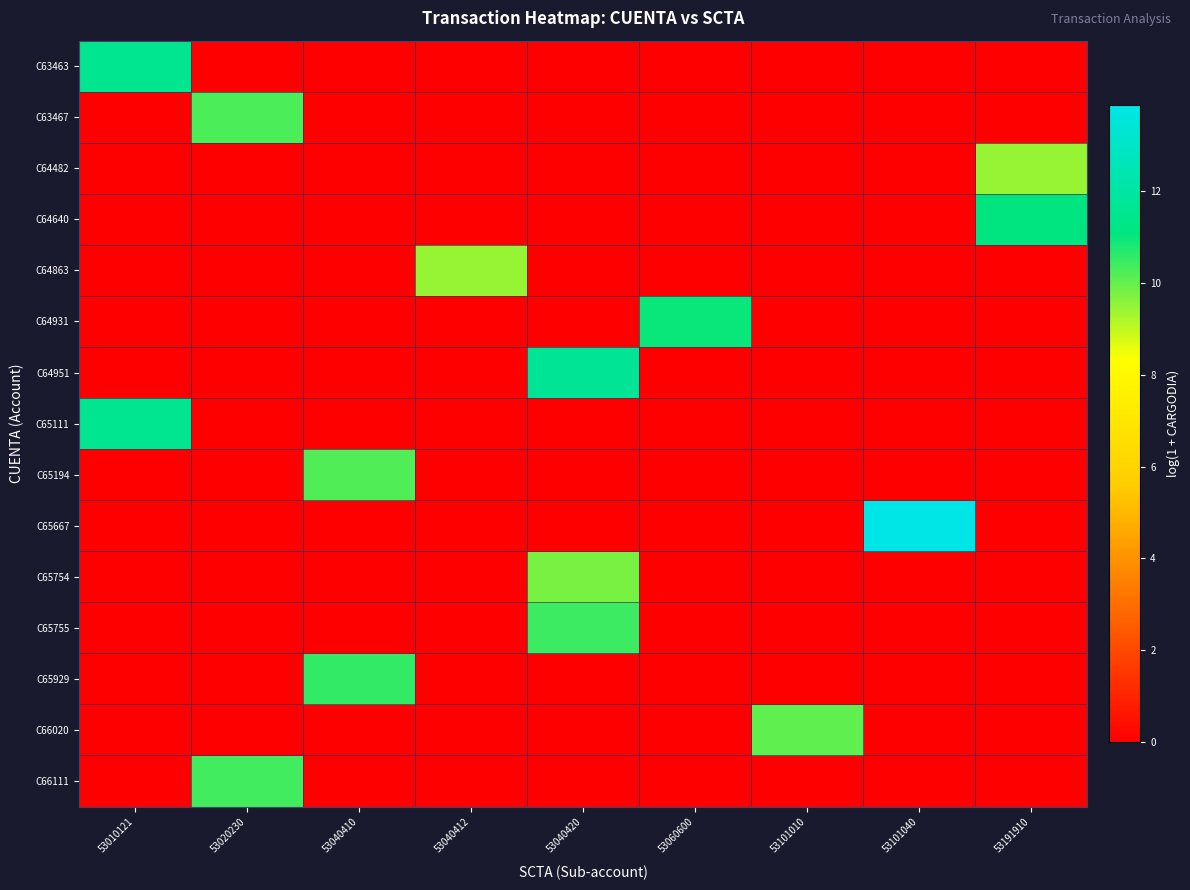

Reading right to left, list all the values displayed in this chart.

C63463: 53191910=0.0	53101040=0.0	53101010=0.0	53060600=0.0	53040420=0.0	53040412=0.0	53040410=0.0	53020230=0.0	53010121=11.5
C63467: 53191910=0.0	53101040=0.0	53101010=0.0	53060600=0.0	53040420=0.0	53040412=0.0	53040410=0.0	53020230=10.3	53010121=0.0
C64482: 53191910=9.4	53101040=0.0	53101010=0.0	53060600=0.0	53040420=0.0	53040412=0.0	53040410=0.0	53020230=0.0	53010121=0.0
C64640: 53191910=11.1	53101040=0.0	53101010=0.0	53060600=0.0	53040420=0.0	53040412=0.0	53040410=0.0	53020230=0.0	53010121=0.0
C64863: 53191910=0.0	53101040=0.0	53101010=0.0	53060600=0.0	53040420=0.0	53040412=9.5	53040410=0.0	53020230=0.0	53010121=0.0
C64931: 53191910=0.0	53101040=0.0	53101010=0.0	53060600=11.0	53040420=0.0	53040412=0.0	53040410=0.0	53020230=0.0	53010121=0.0
C64951: 53191910=0.0	53101040=0.0	53101010=0.0	53060600=0.0	53040420=11.7	53040412=0.0	53040410=0.0	53020230=0.0	53010121=0.0
C65111: 53191910=0.0	53101040=0.0	53101010=0.0	53060600=0.0	53040420=0.0	53040412=0.0	53040410=0.0	53020230=0.0	53010121=11.5
C65194: 53191910=0.0	53101040=0.0	53101010=0.0	53060600=0.0	53040420=0.0	53040412=0.0	53040410=10.2	53020230=0.0	53010121=0.0
C65667: 53191910=0.0	53101040=13.9	53101010=0.0	53060600=0.0	53040420=0.0	53040412=0.0	53040410=0.0	53020230=0.0	53010121=0.0
C65754: 53191910=0.0	53101040=0.0	53101010=0.0	53060600=0.0	53040420=9.8	53040412=0.0	53040410=0.0	53020230=0.0	53010121=0.0
C65755: 53191910=0.0	53101040=0.0	53101010=0.0	53060600=0.0	53040420=10.5	53040412=0.0	53040410=0.0	53020230=0.0	53010121=0.0
C65929: 53191910=0.0	53101040=0.0	53101010=0.0	53060600=0.0	53040420=0.0	53040412=0.0	53040410=10.5	53020230=0.0	53010121=0.0
C66020: 53191910=0.0	53101040=0.0	53101010=10.0	53060600=0.0	53040420=0.0	53040412=0.0	53040410=0.0	53020230=0.0	53010121=0.0
C66111: 53191910=0.0	53101040=0.0	53101010=0.0	53060600=0.0	53040420=0.0	53040412=0.0	53040410=0.0	53020230=10.4	53010121=0.0